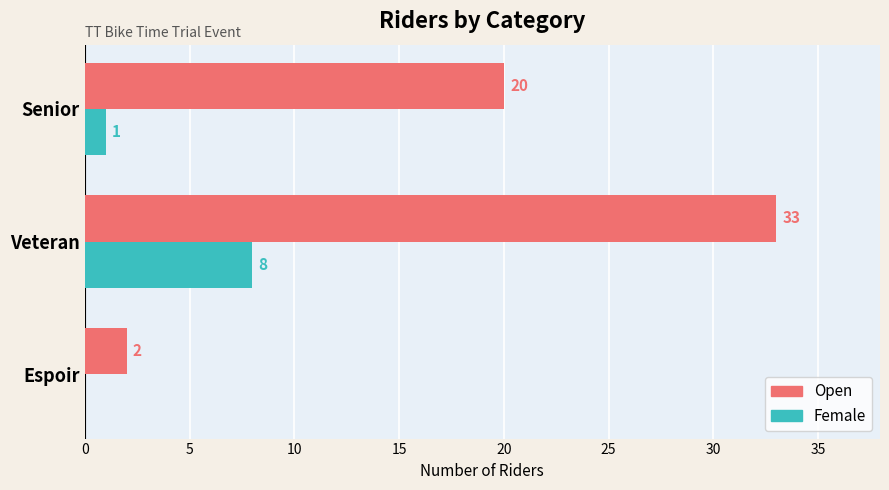

What is the greatest value displayed?

33